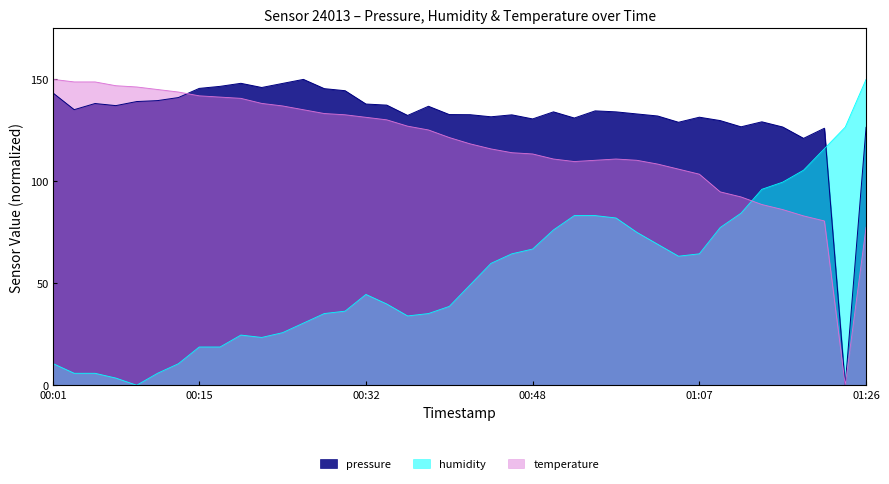

True or false: temperature and humidity cross at least once.

True